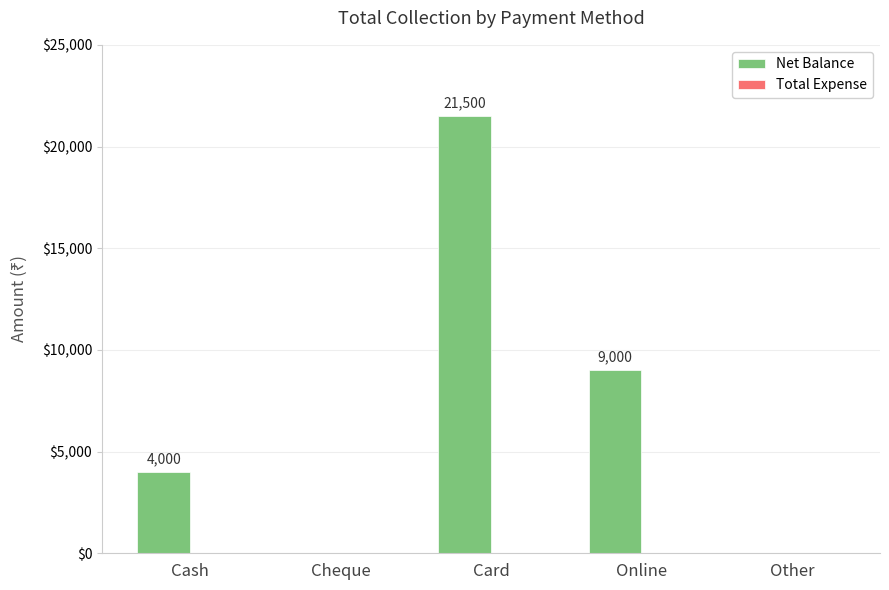

What is the greatest value displayed?

21500